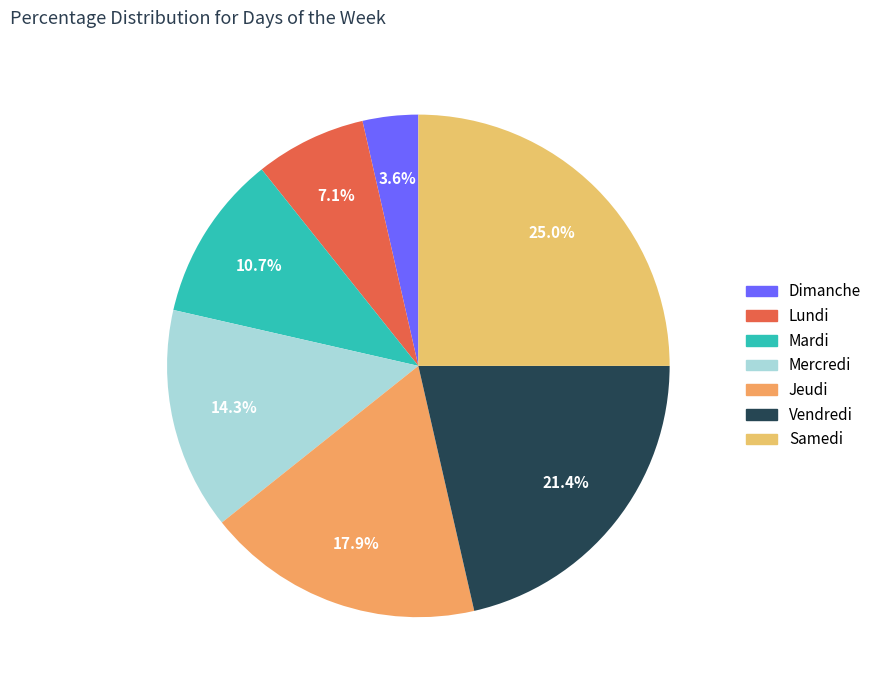

Is there any slice that represents more than half of the pie?

No